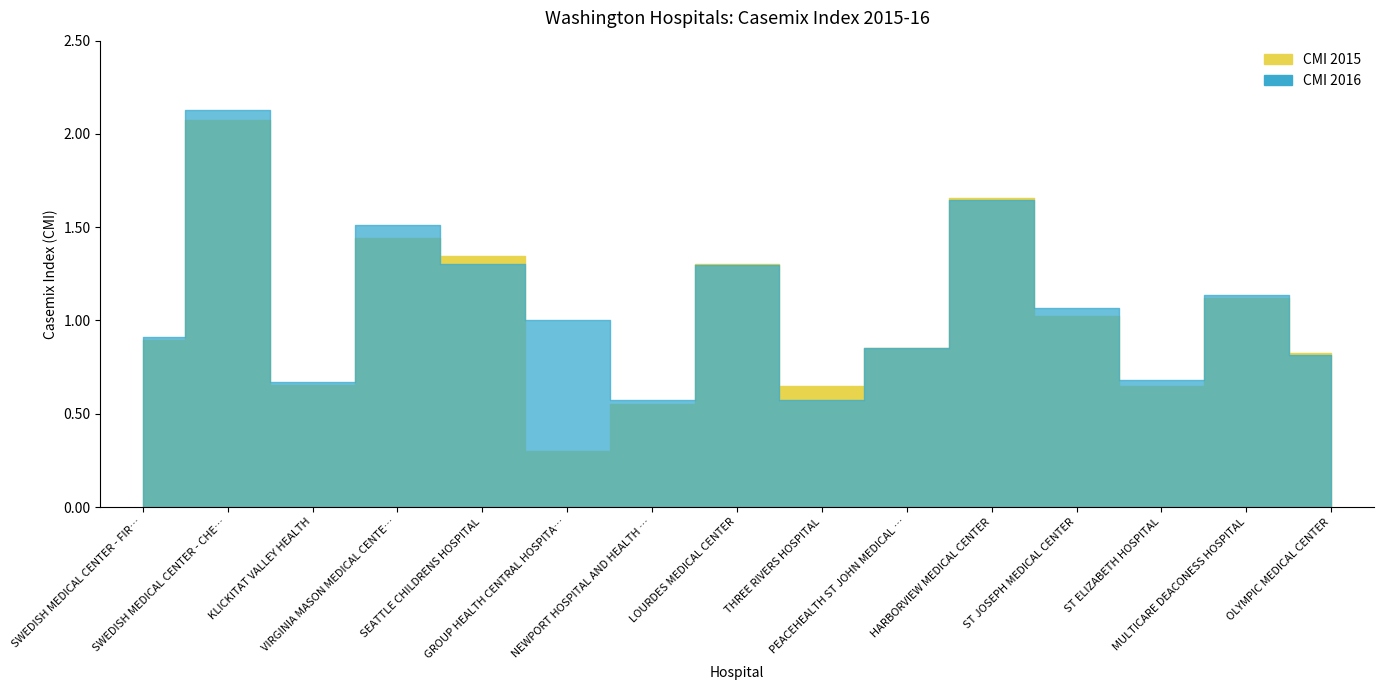

What is the value of the CMI 2015 point at the 11th from the left?

1.7